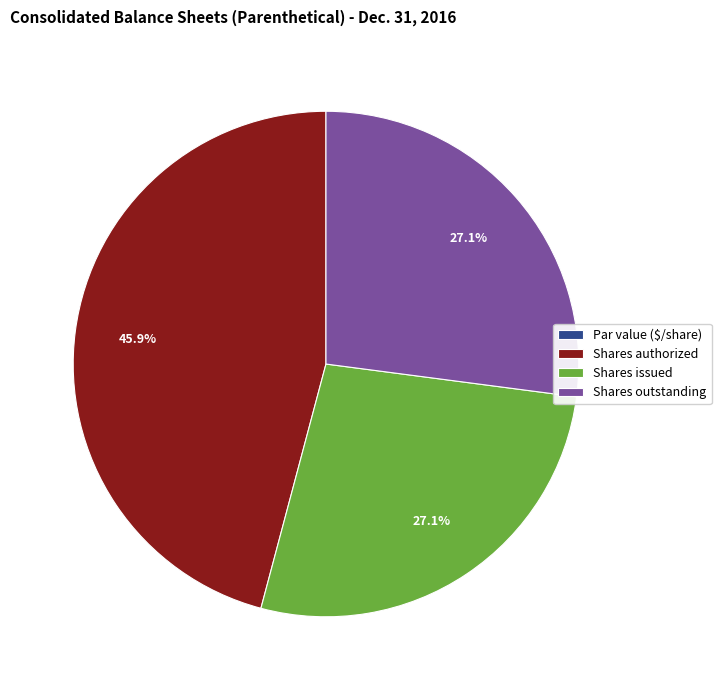

Between Shares authorized and Shares outstanding, which is larger?

Shares authorized